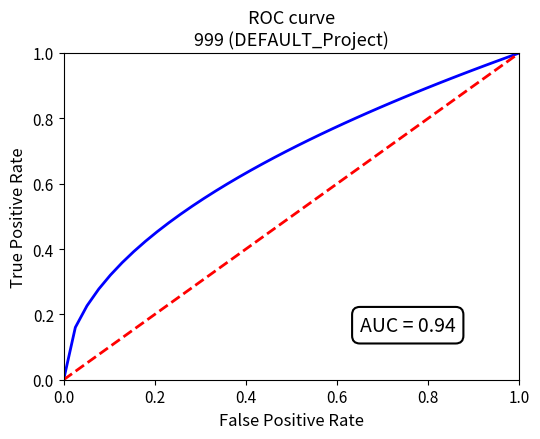

Is this an area chart (filled region under the line)?

No